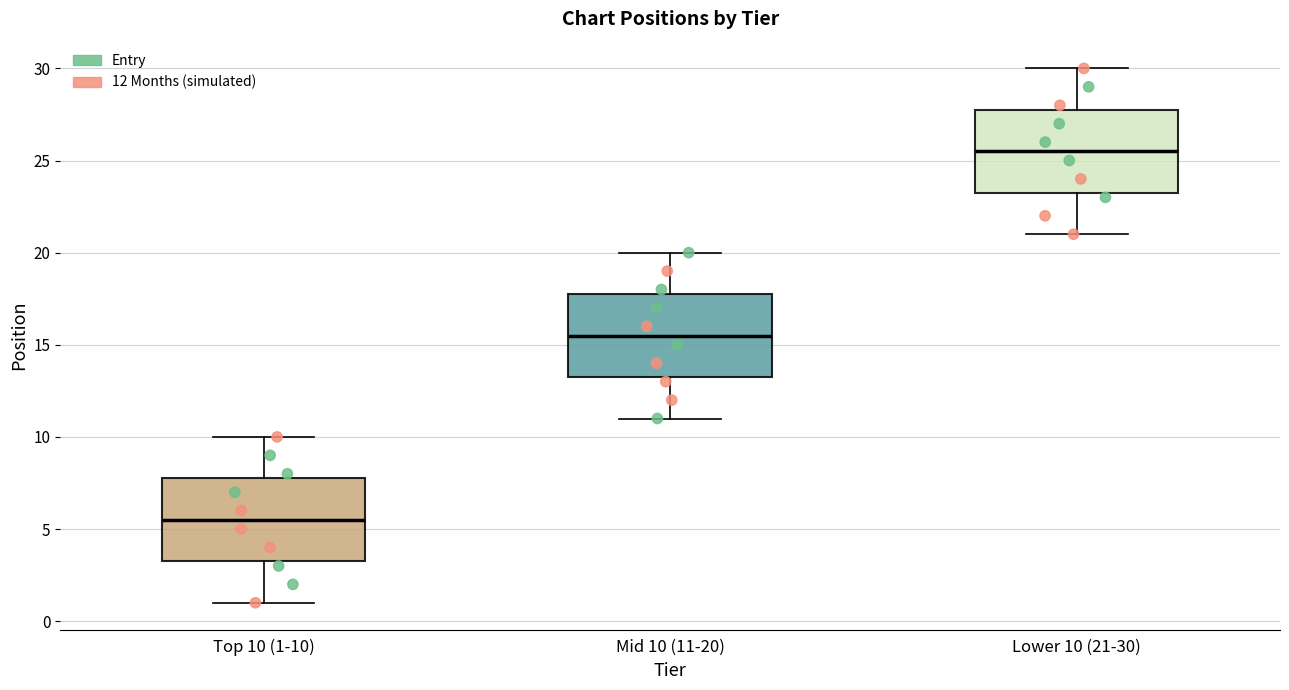

Reading left to right, read every box against the y-axis: the position of its median line, the range the box covers, and the ends of its whiskers. The values are not printed on the chart, so give them approximately, as read against the axis.

Top 10 (1-10): median 5.5, box 3.5 to 8.0, whiskers 1.0 to 10.0
Mid 10 (11-20): median 15.5, box 13.5 to 18.0, whiskers 11.0 to 20.0
Lower 10 (21-30): median 25.5, box 23.5 to 28.0, whiskers 21.0 to 30.0